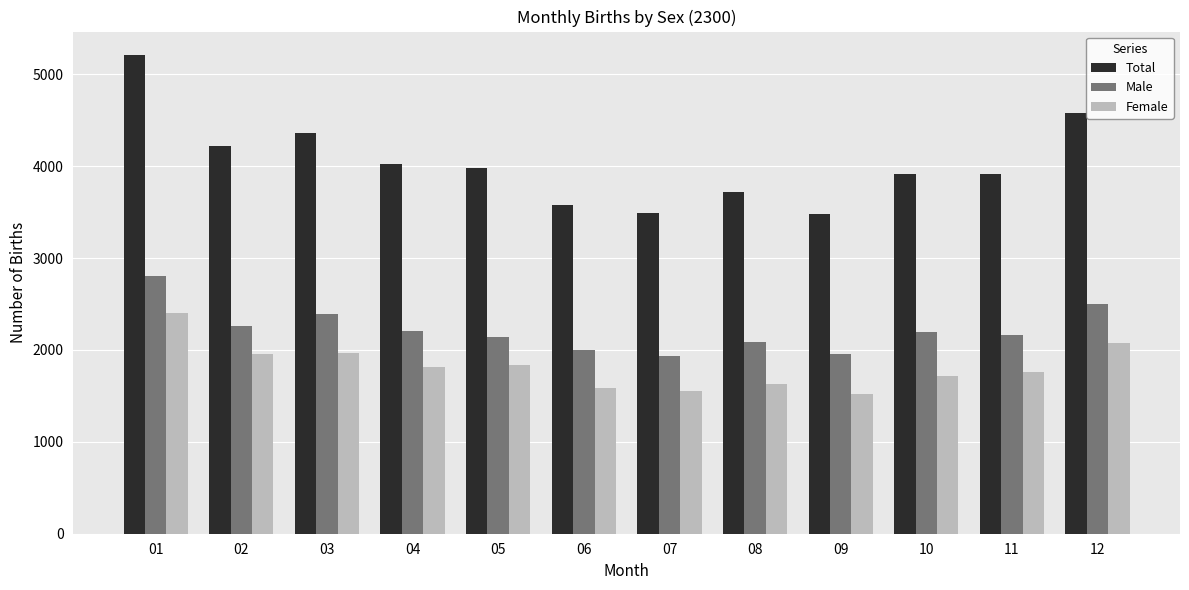

Which series has the largest range (max minus min)?

Total